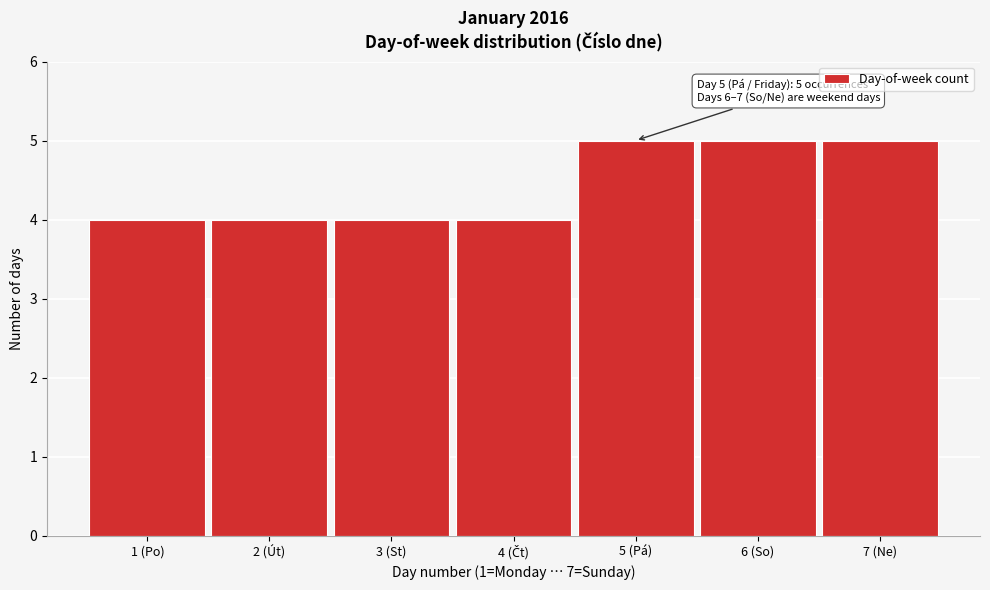

Reading right to left, transcribe all the data shown in this chart.

5	5	5	4	4	4	4